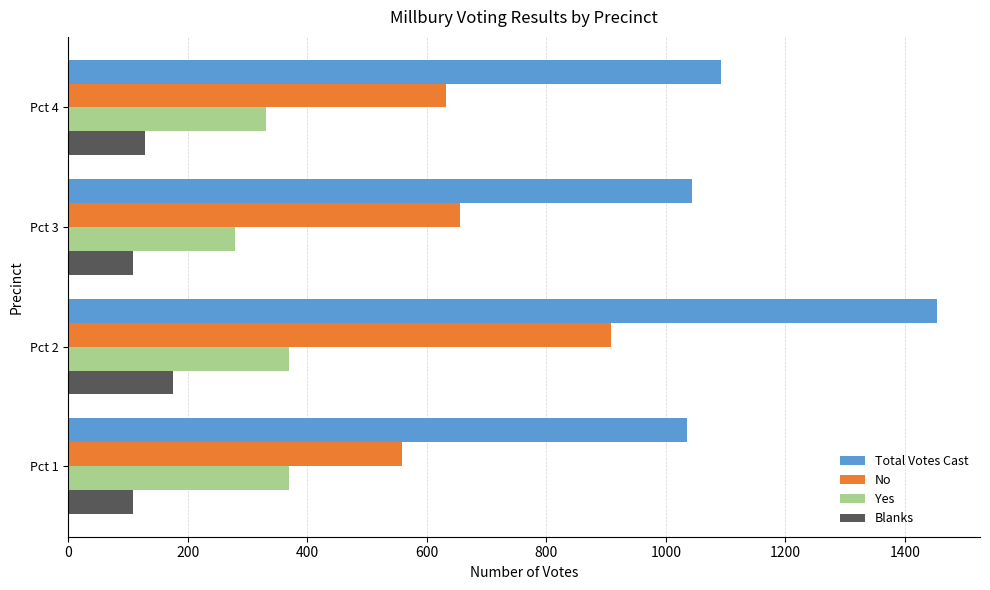

At how many categories does at least one series exceed 714?

4